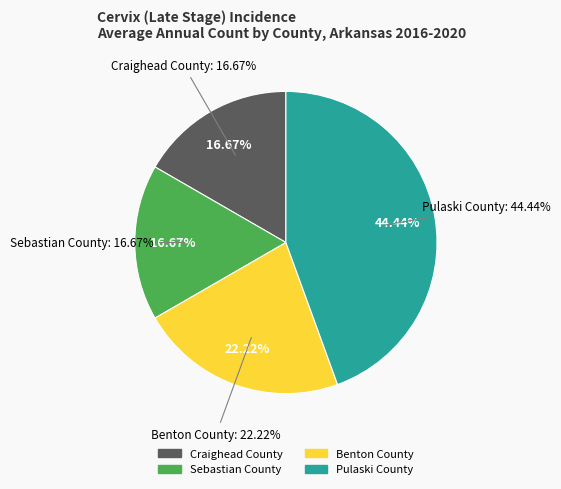

To the nearest percent, what is the difference between the Sebastian County and Pulaski County slice percentages?

28%